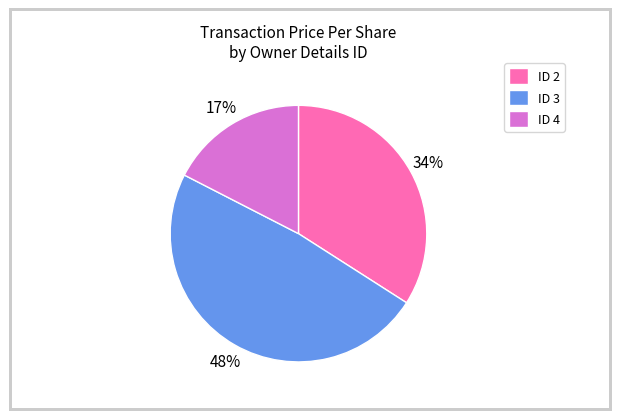

Is there any slice that represents more than half of the pie?

No